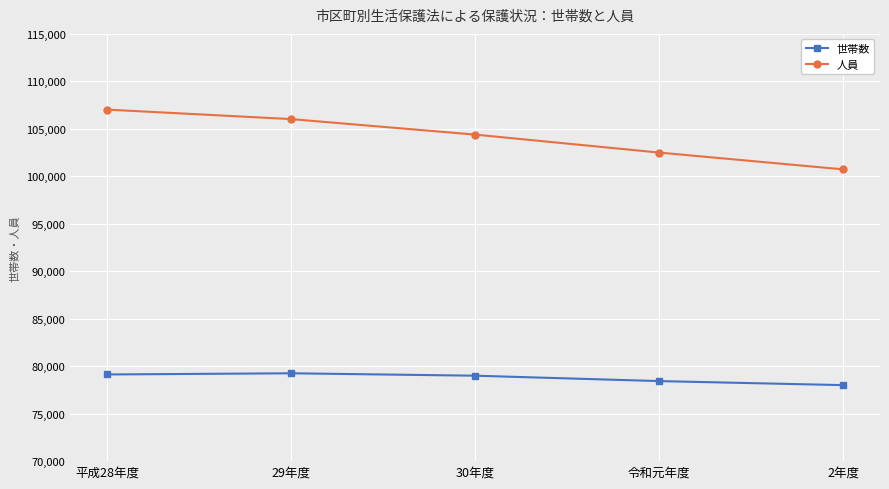

What is the difference between the maximum and minimum values in the 世帯数 series?

1248.1